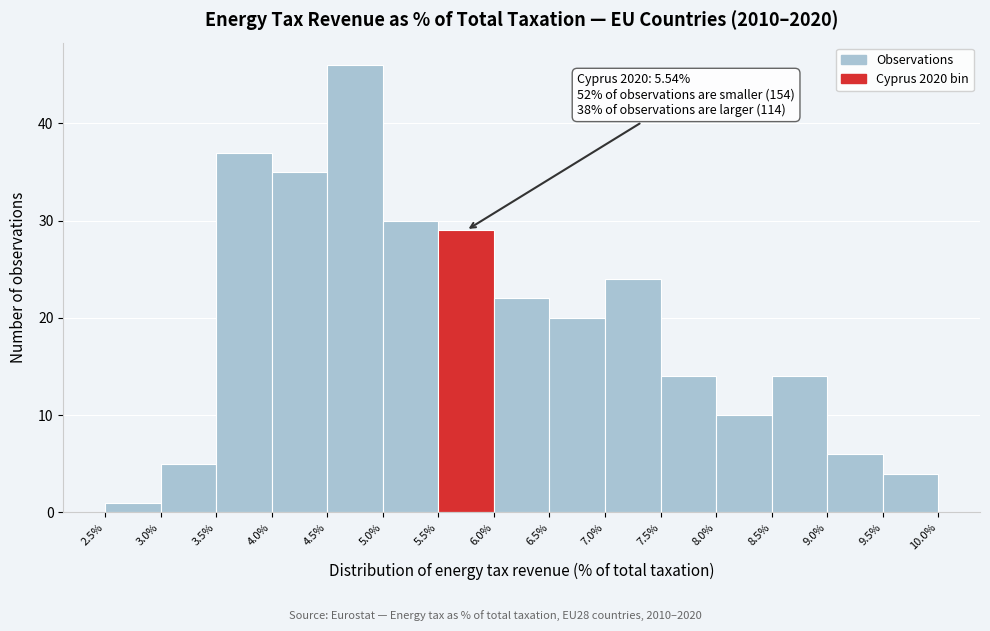

Over which range of the x-axis is the bar tallest?

4.5% to 5.0%